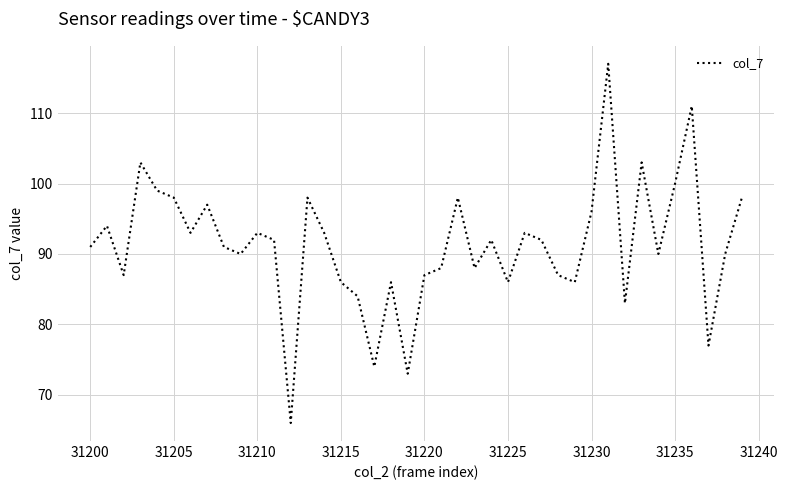

What is the maximum value shown in the chart?

117